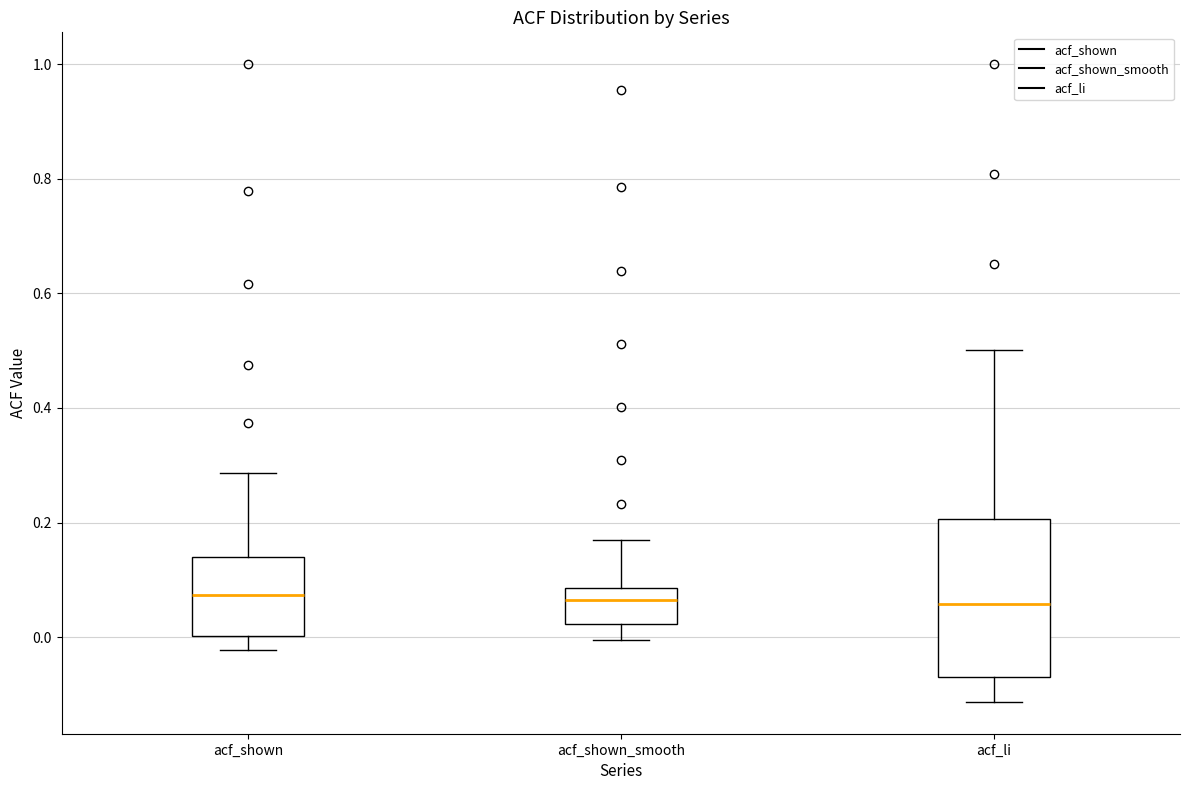

Where does the median line of the box for acf_shown_smooth sit on the y-axis? The values are not printed on the chart, so give them approximately, as read against the axis.

0.06